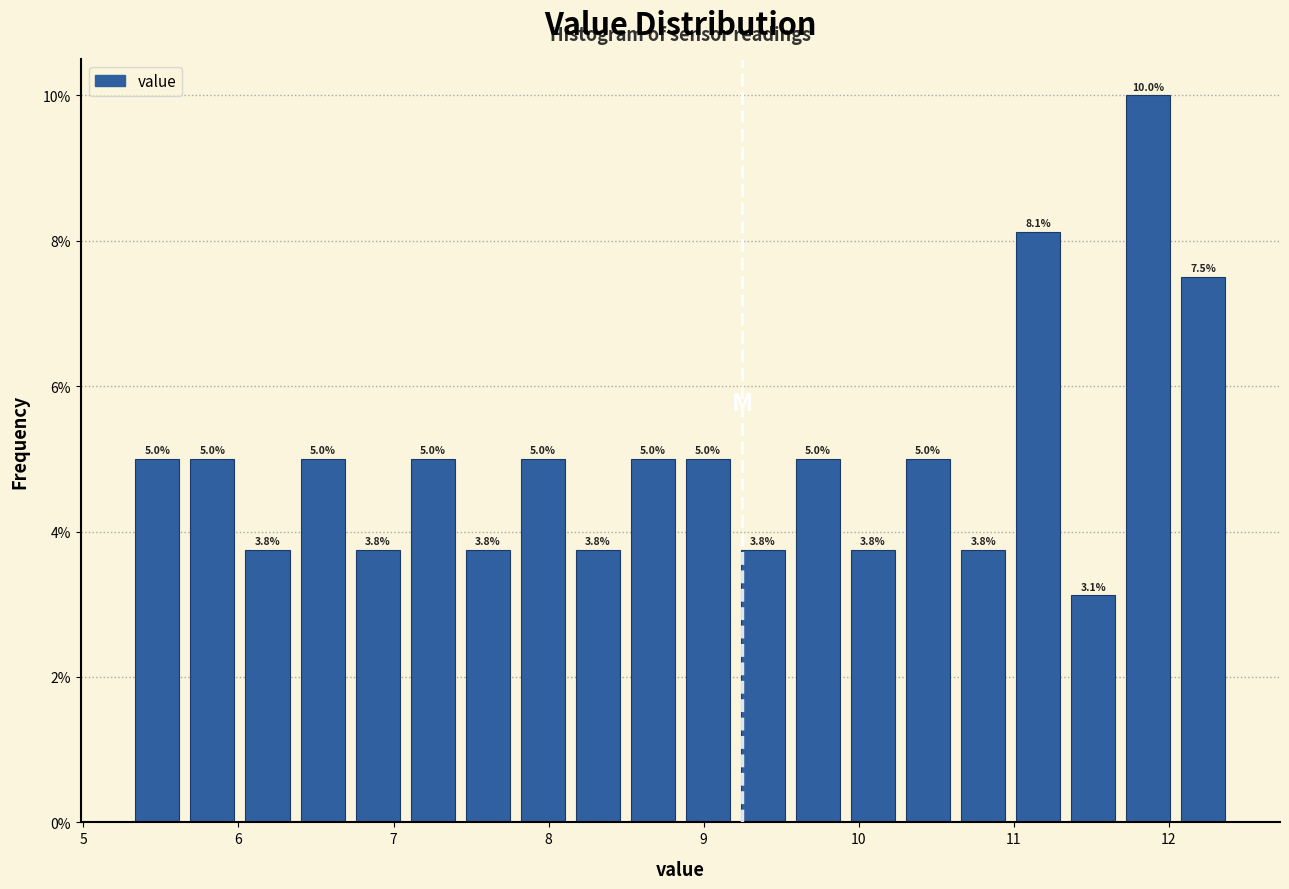

Around what value on the x-axis is the tallest bar? Give the approximate position of its centre, as read against the axis.

11.9